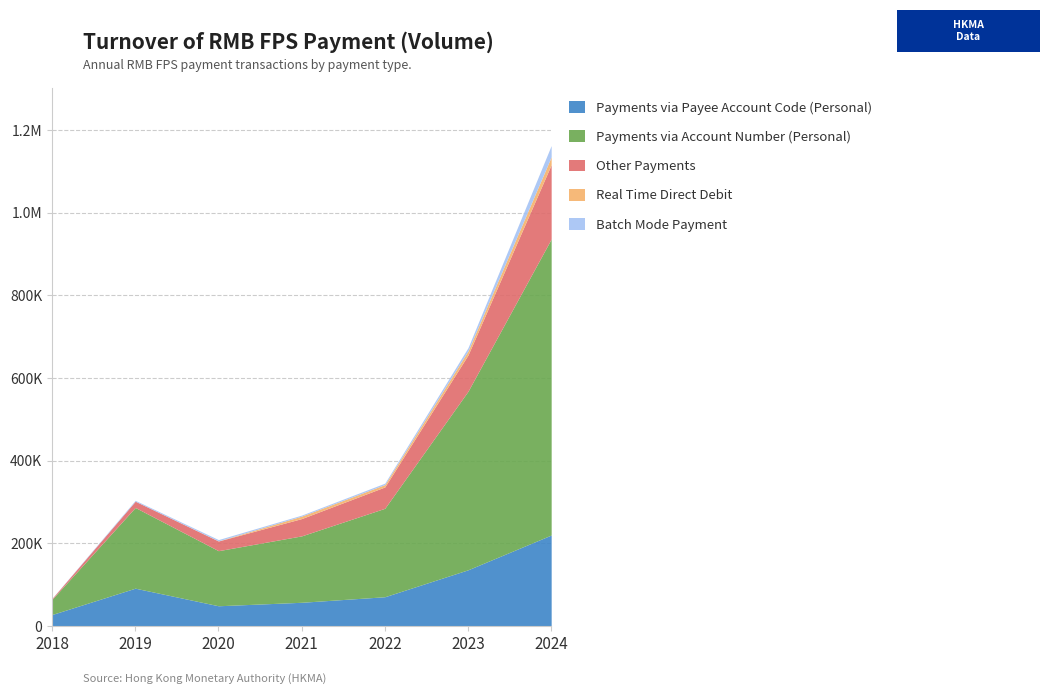

Does the chart have visible grid lines?

Yes